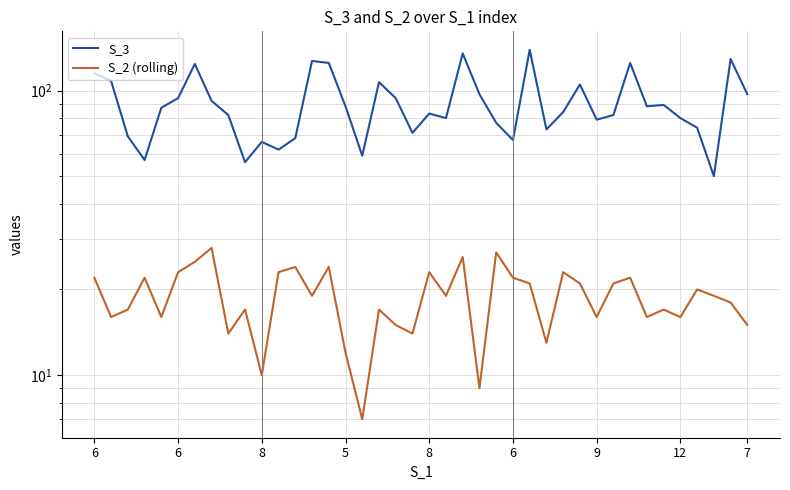

What is the maximum value shown in the chart?

139